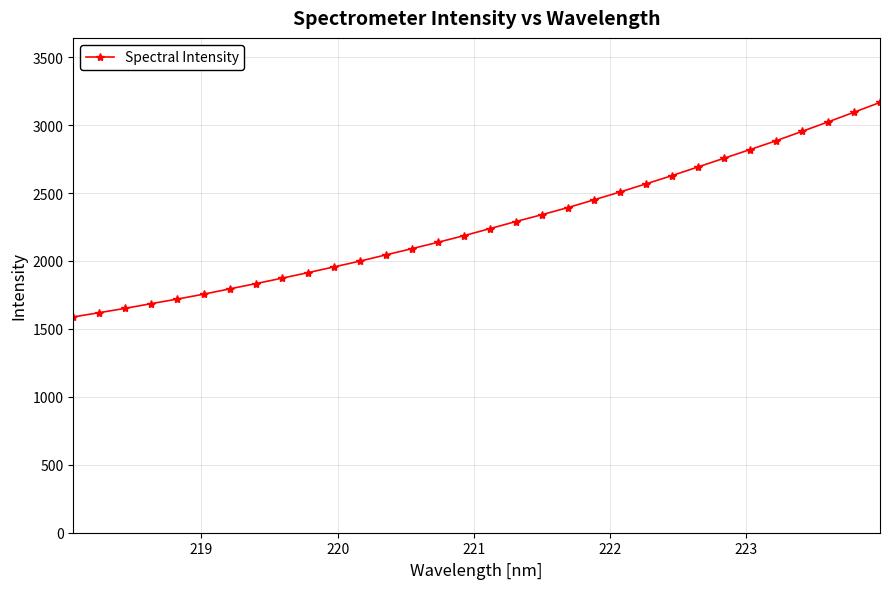

What is the greatest value displayed?

3166.5